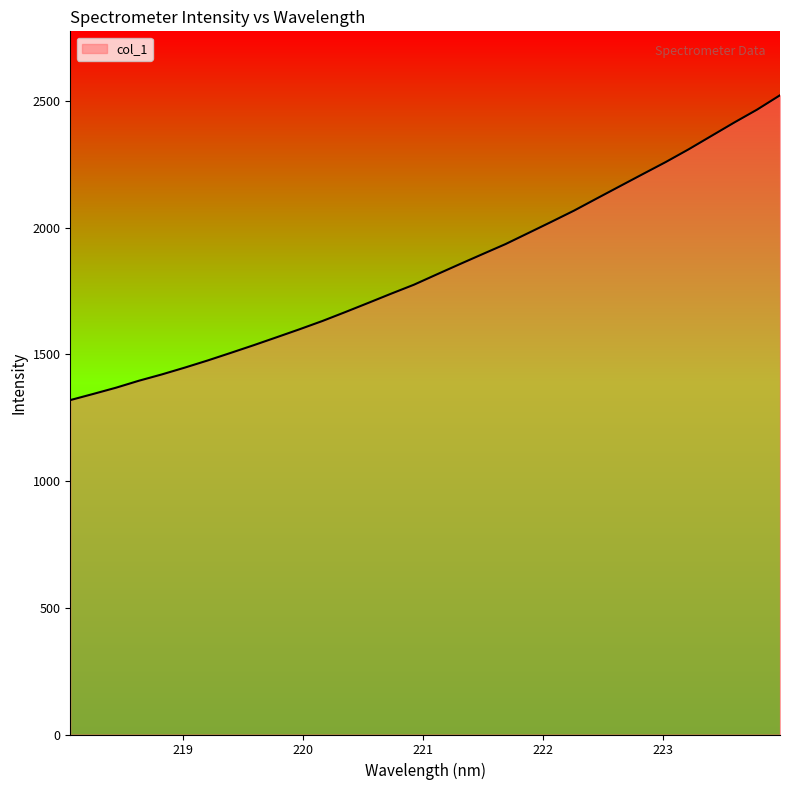

What is the difference between the second highest and second lowest values?

1122.0